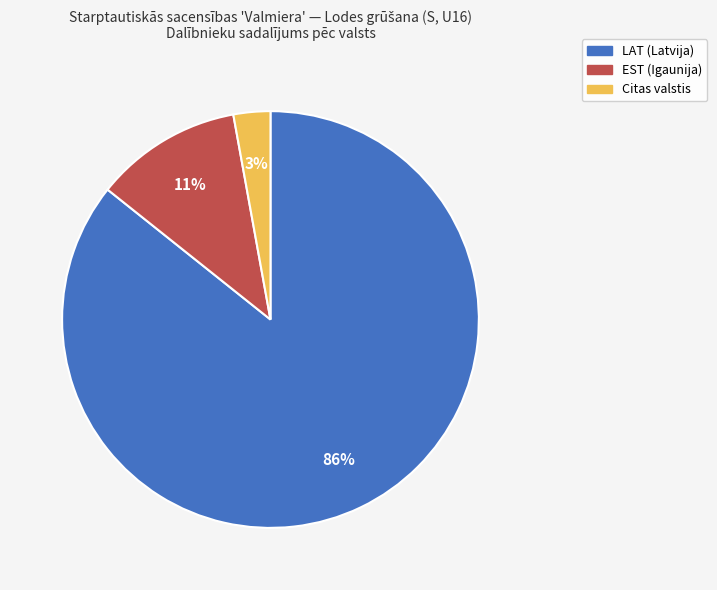

To the nearest percent, what is the average slice percentage?

33%